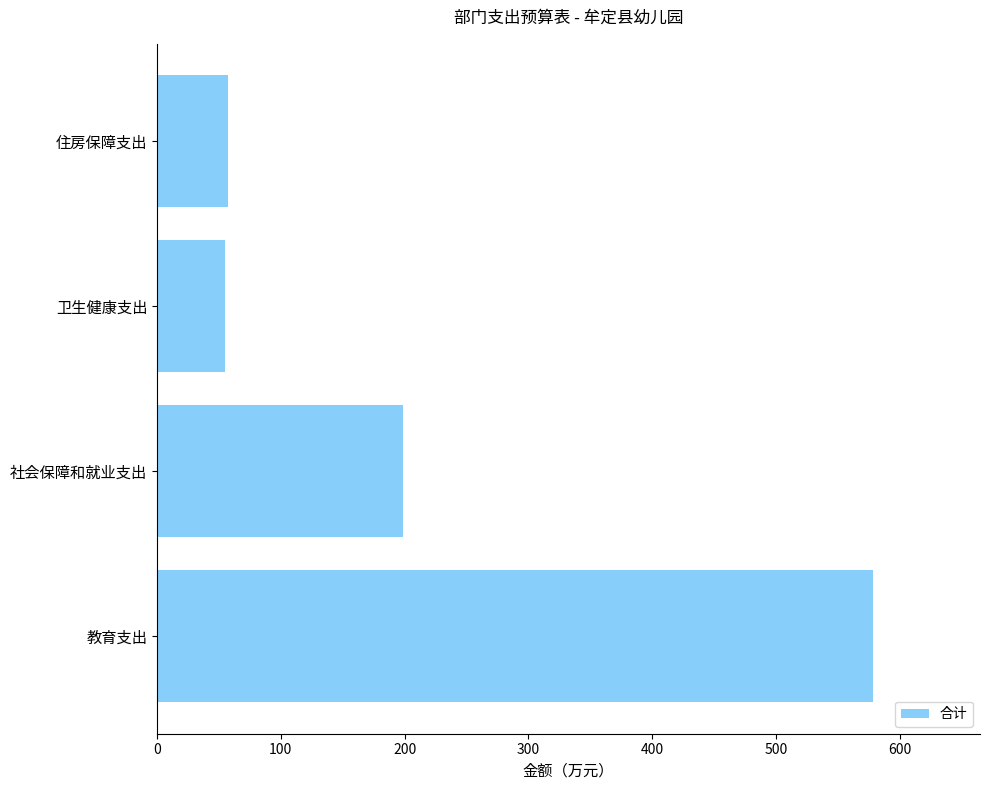

Approximately how many times larger is the value at 卫生健康支出 compared to 住房保障支出?

1.0